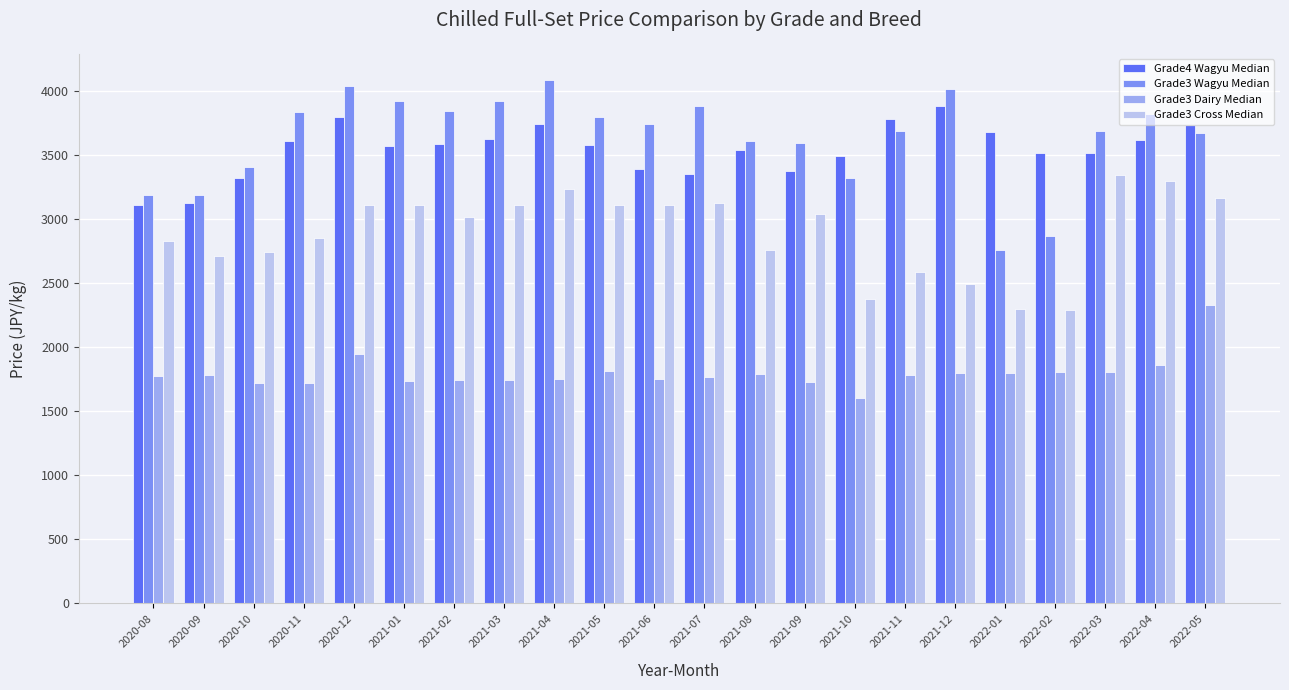

The Grade3 Dairy Median series shows 538 at 2021-12. True or false?

False